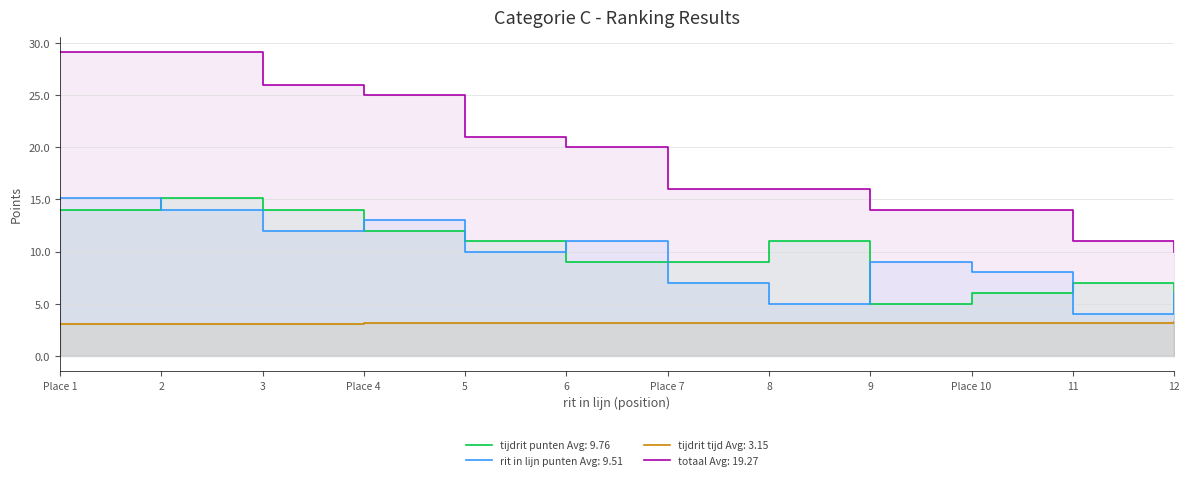

Between 9 and 12, which series saw the biggest shift?

totaal